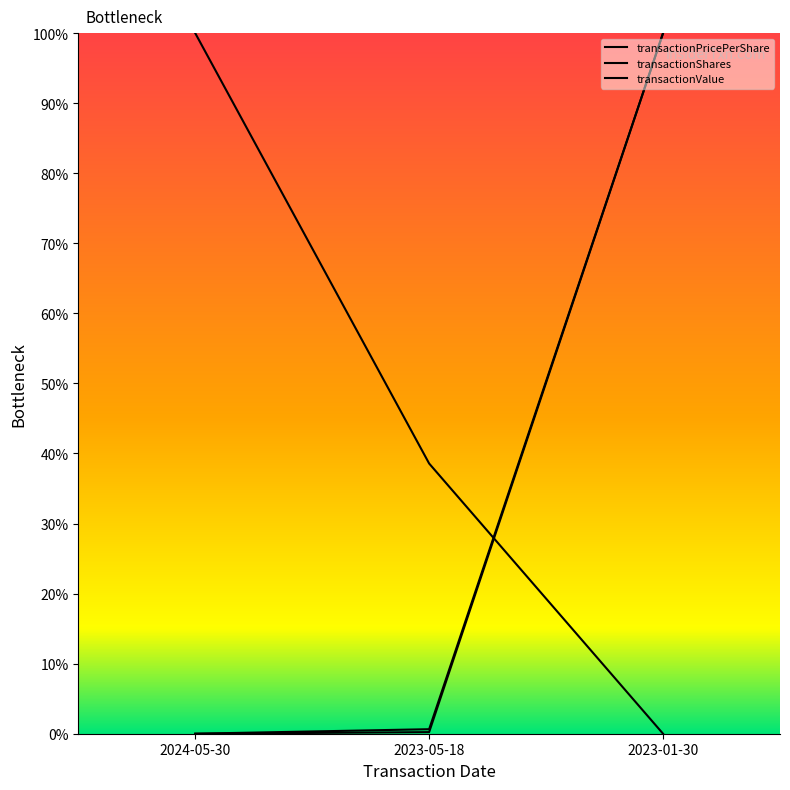

Is it true that transactionValue equals 0.0 at 2024-05-30?

True